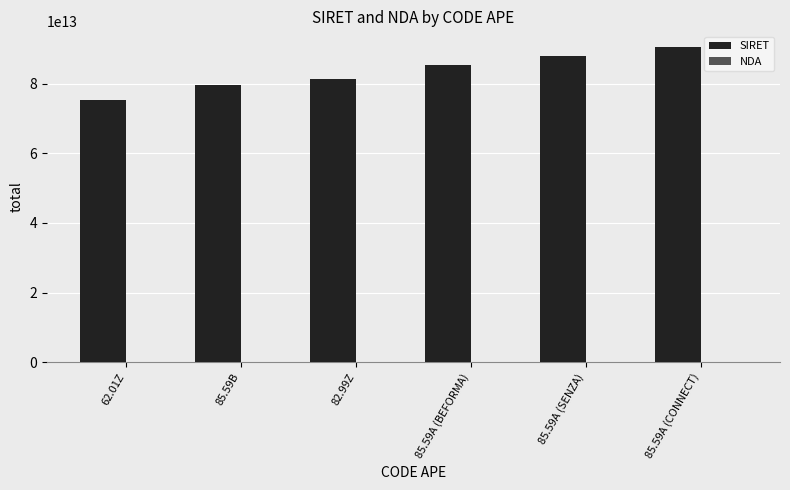

The value of SIRET at 85.59B is 79492606300247. True or false?

True